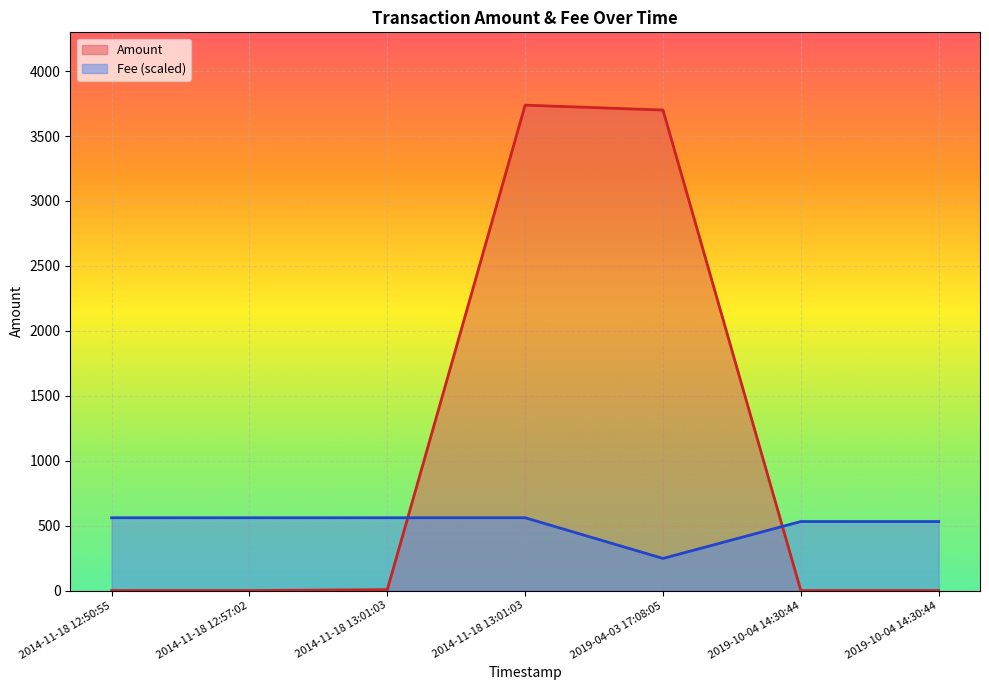

Which series has the largest total across all categories?

Amount